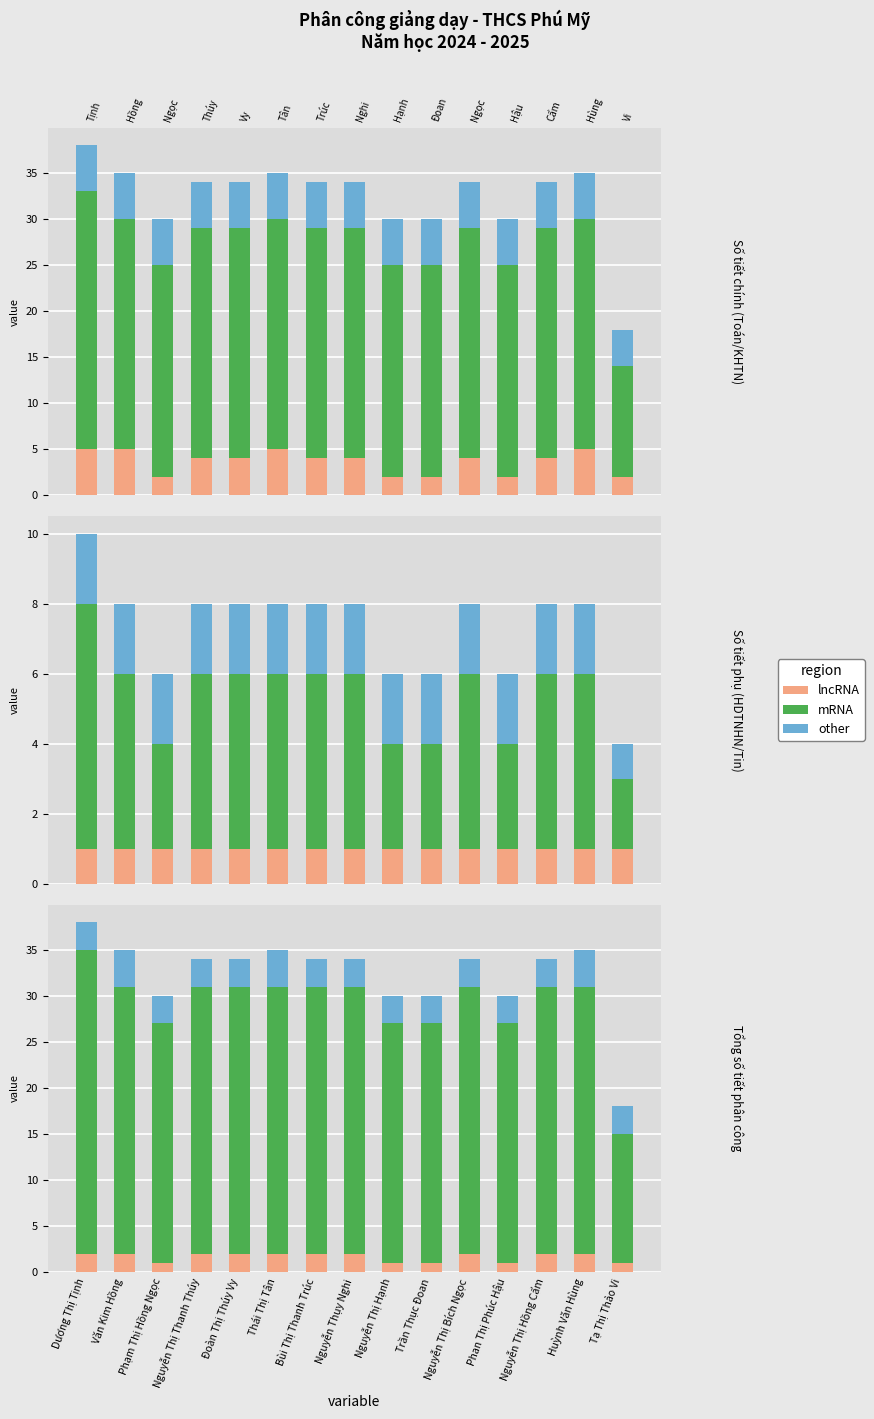

What is the sum of the other values at Nguyễn Thị Hạnh and Nguyễn Thụy Nghi?

6